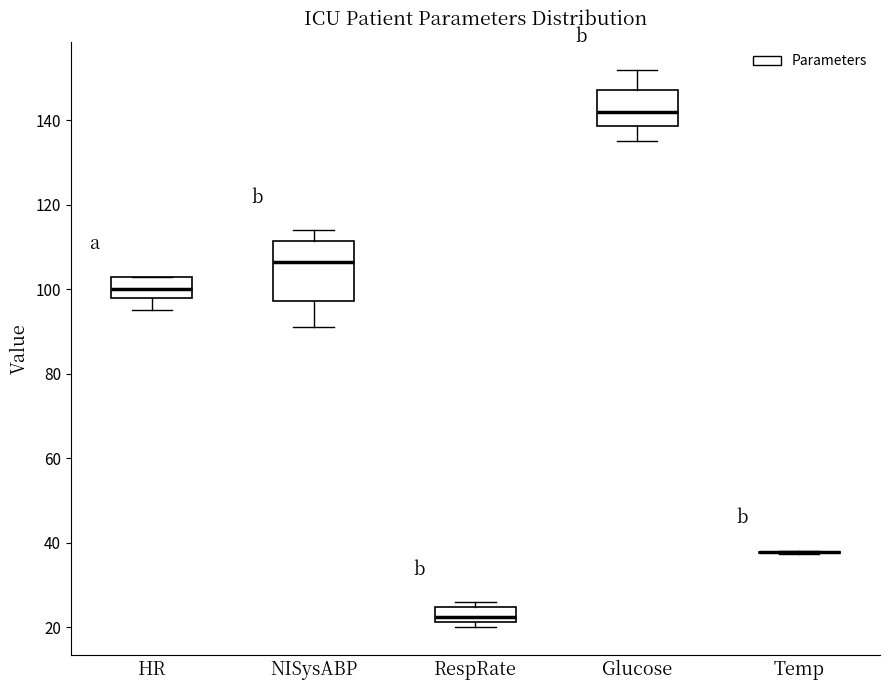

Reading left to right, read every box against the y-axis: the position of its median line, the range the box covers, and the ends of its whiskers. The values are not printed on the chart, so give them approximately, as read against the axis.

HR: median 100, box 98 to 104, whiskers 96 to 104
NISysABP: median 106, box 98 to 112, whiskers 92 to 114
RespRate: median 22 (inside the box), box 22 to 24, whiskers 20 to 26
Glucose: median 142, box 138 to 148, whiskers 136 to 152
Temp: box collapsed to a line at 38, whiskers 38 to 38